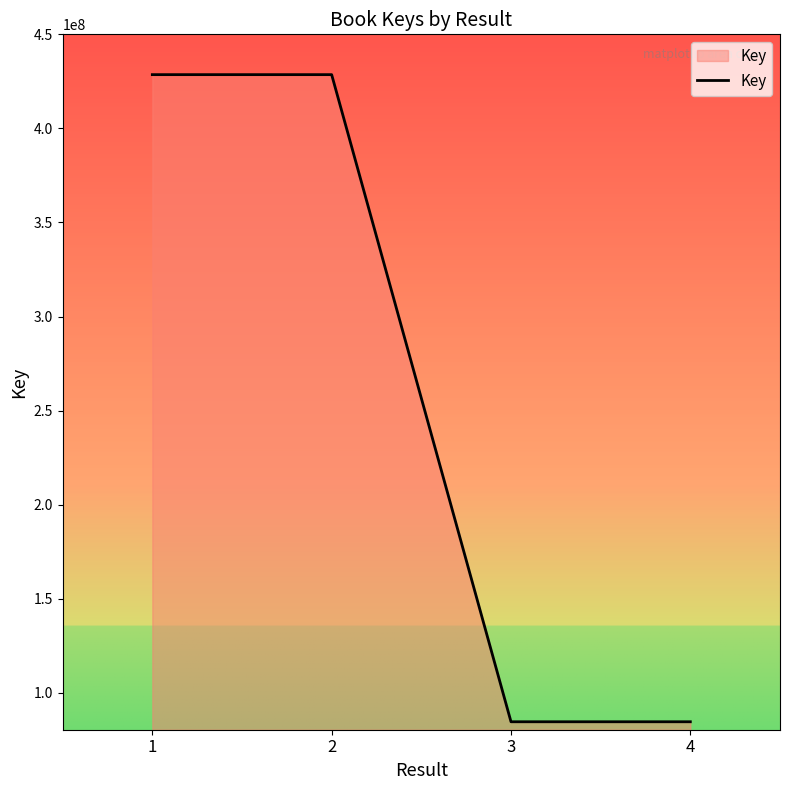

Does the chart display data point markers on the line(s)?

No